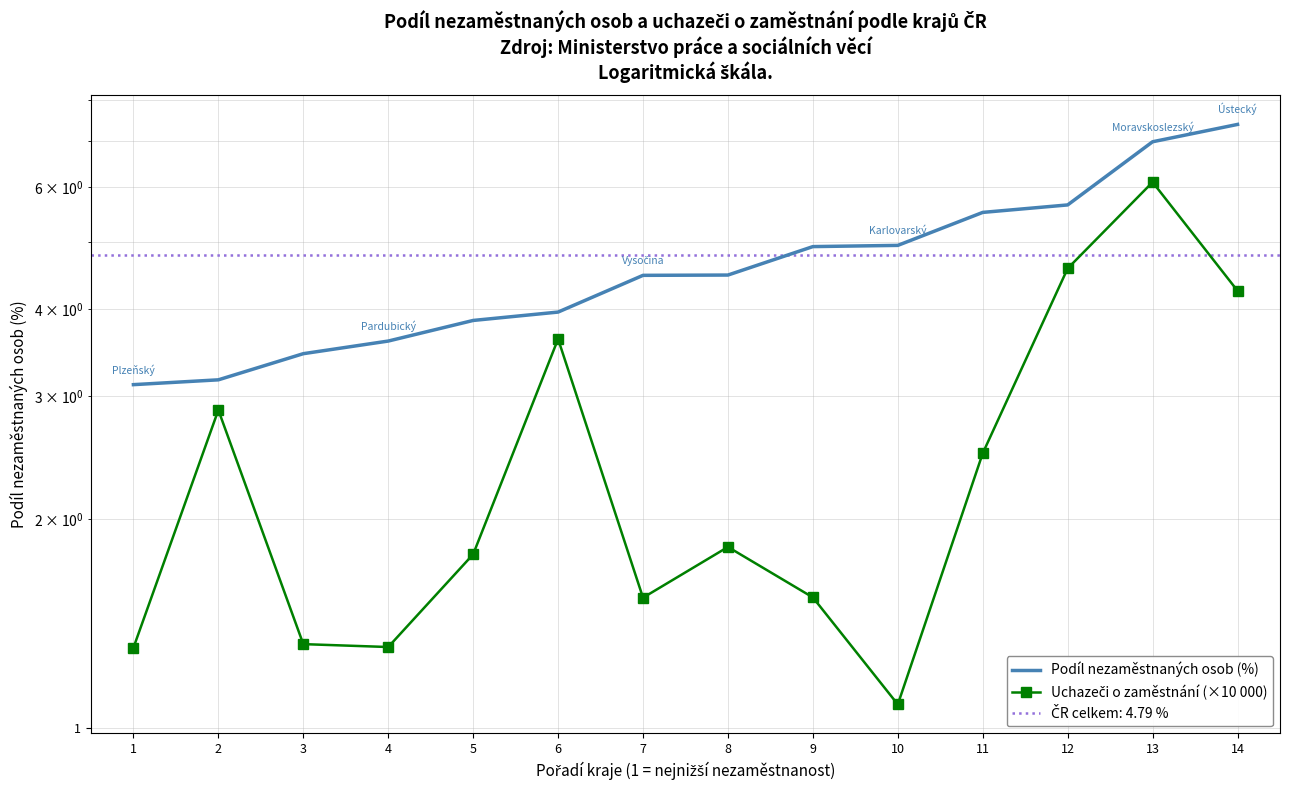

True or false: Podíl nezaměstnaných osob (%) has more than 0 points higher than both neighbors.

False